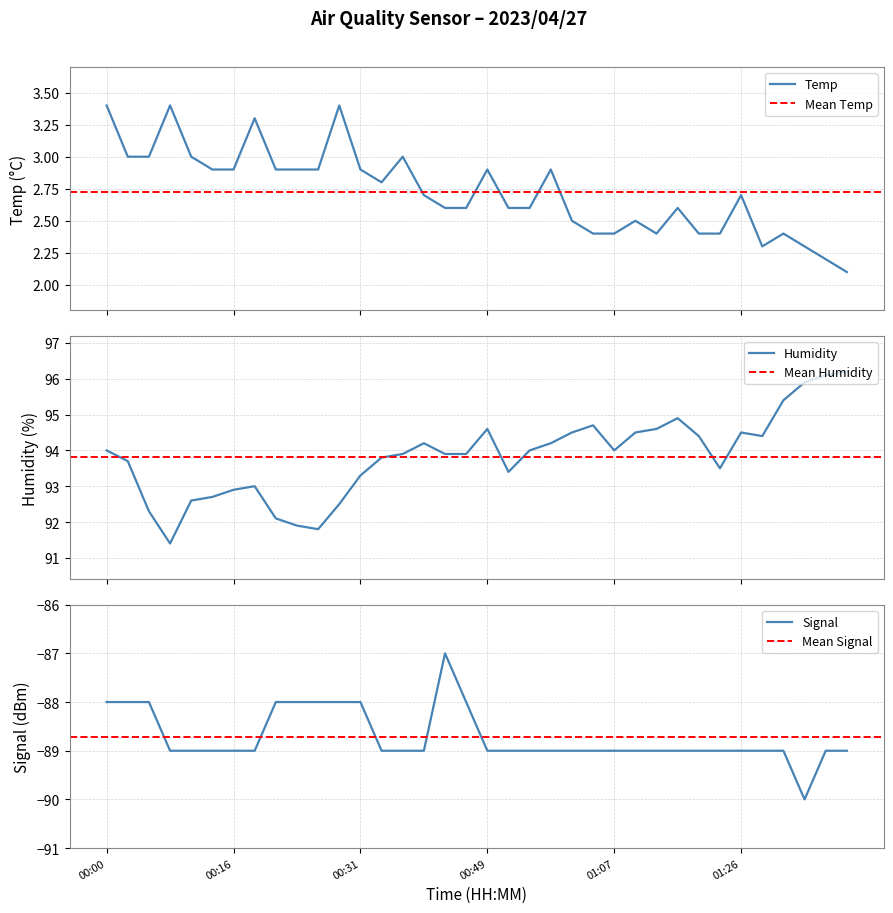

What position from the right is 11?

25